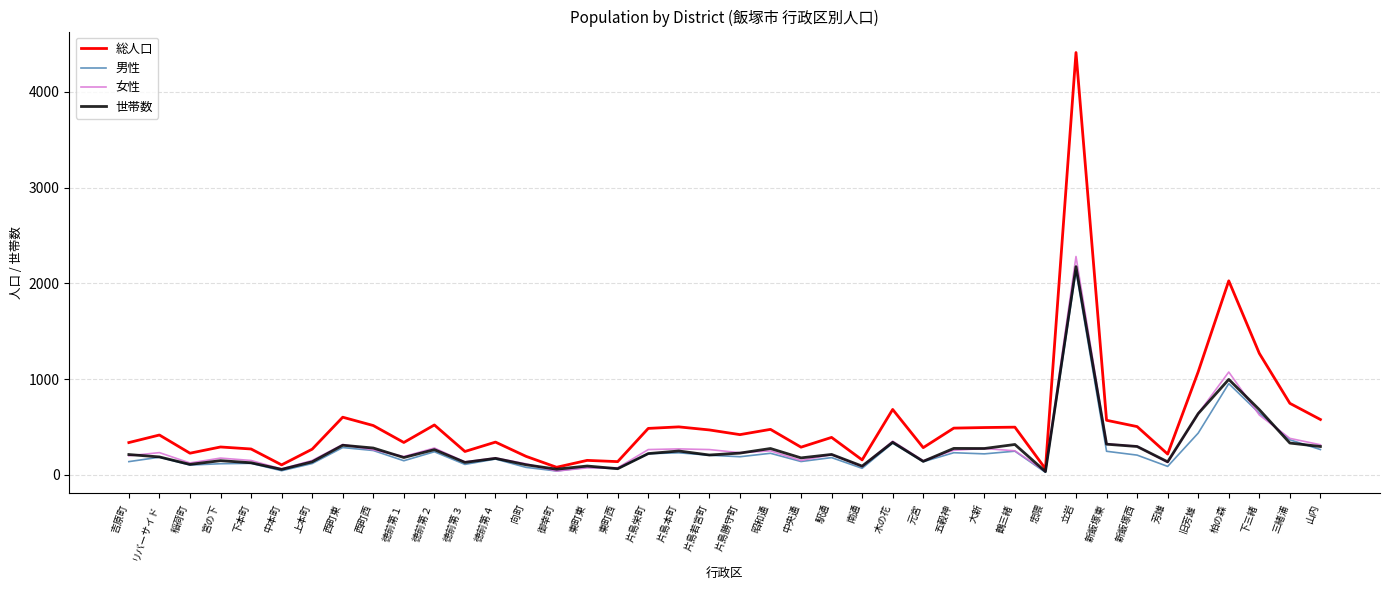

What is the maximum value for 女性?

2281